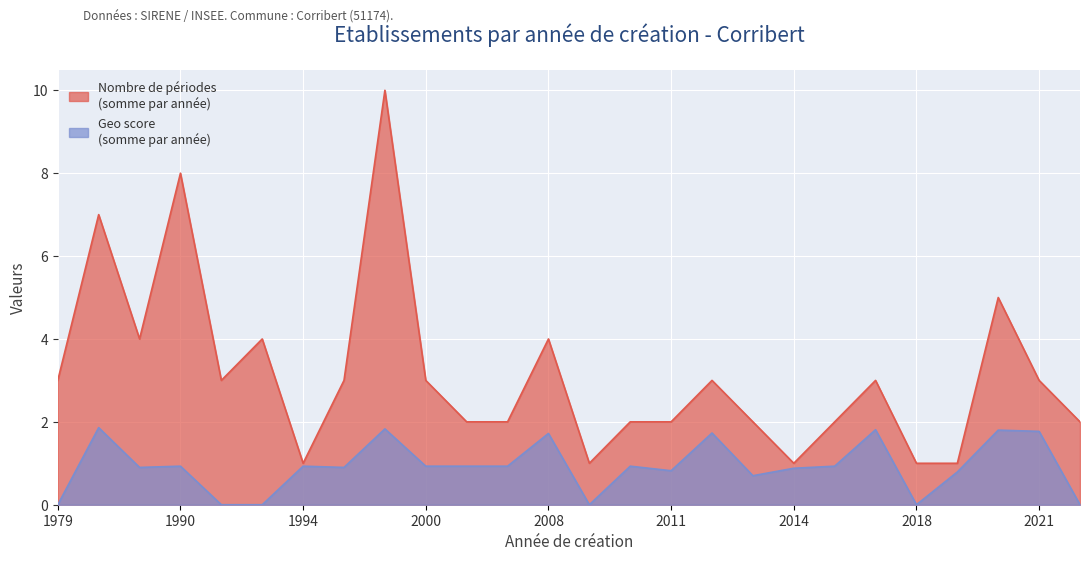

What is the spread (max minus min) of values at 2000?

2.1